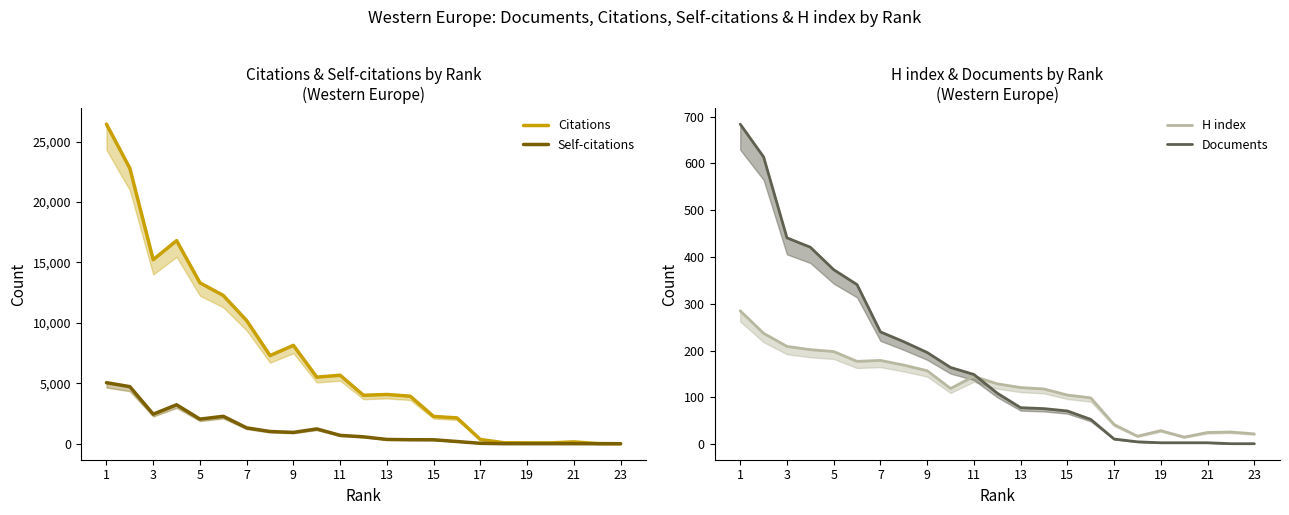

Which series ends up on top after the final intersection of H index and Self-citations?

H index